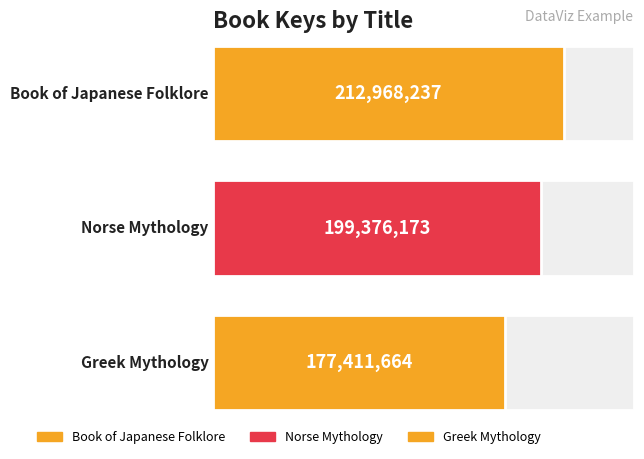

What is the smallest value displayed?

177411664